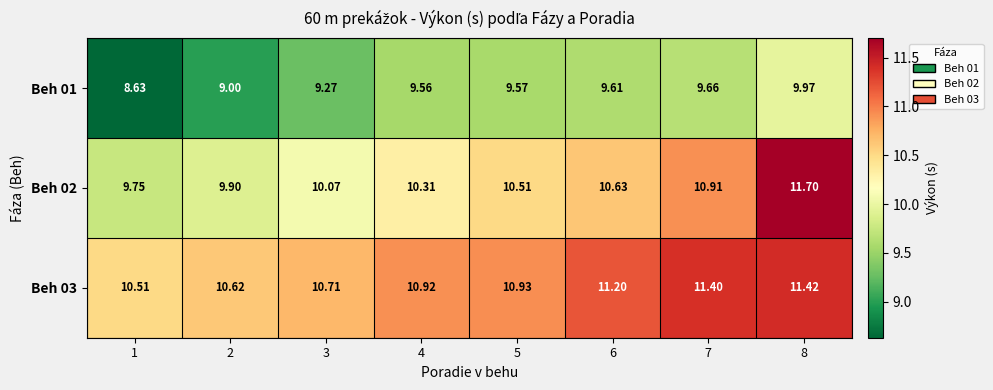

Is the value of Beh 01 at 5 greater than the value of Beh 03 at 5?

No